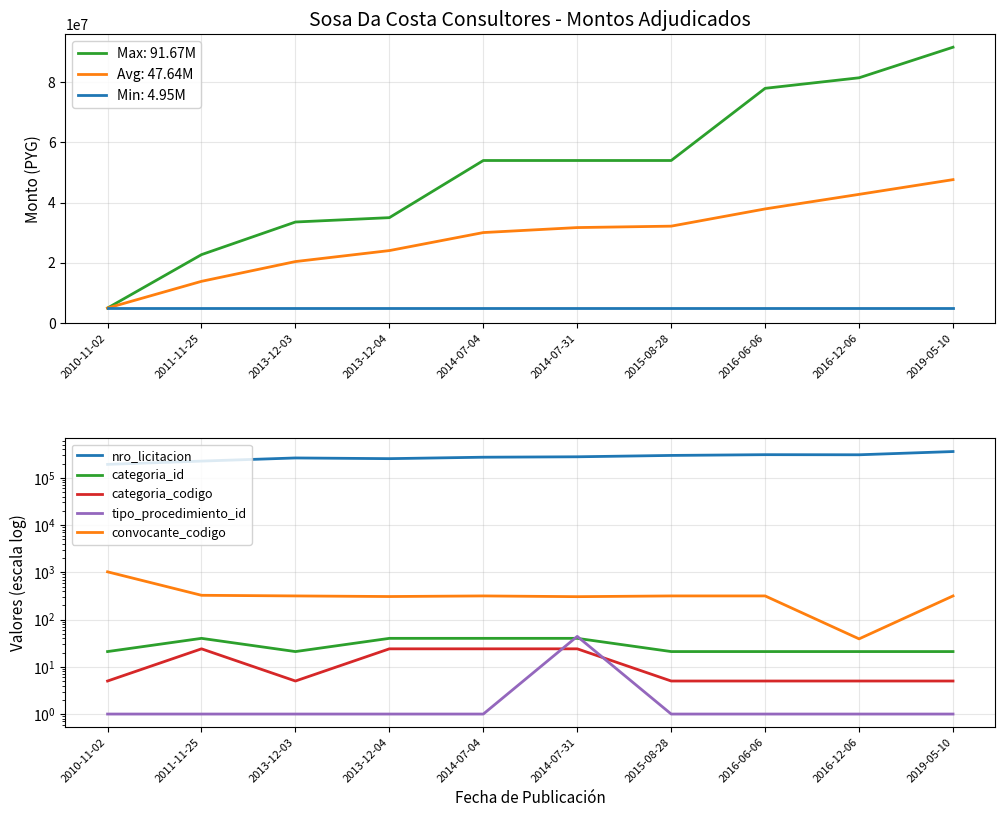

How many categories are shown in the chart?

10